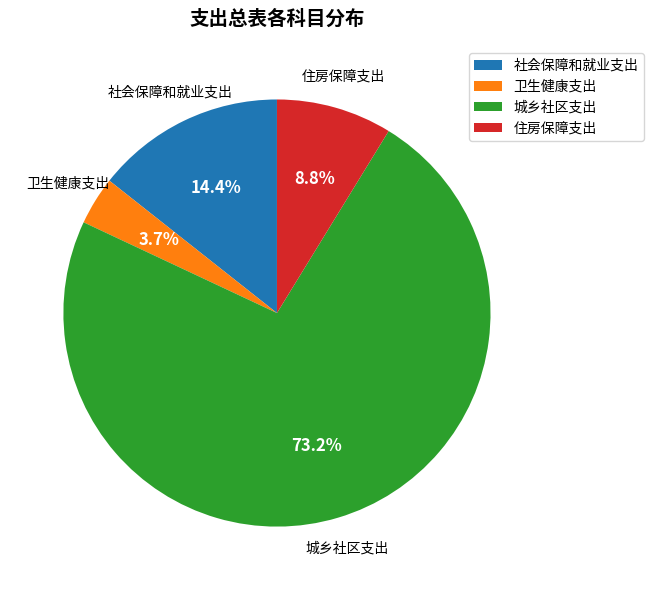

How many segments does this pie chart have?

4